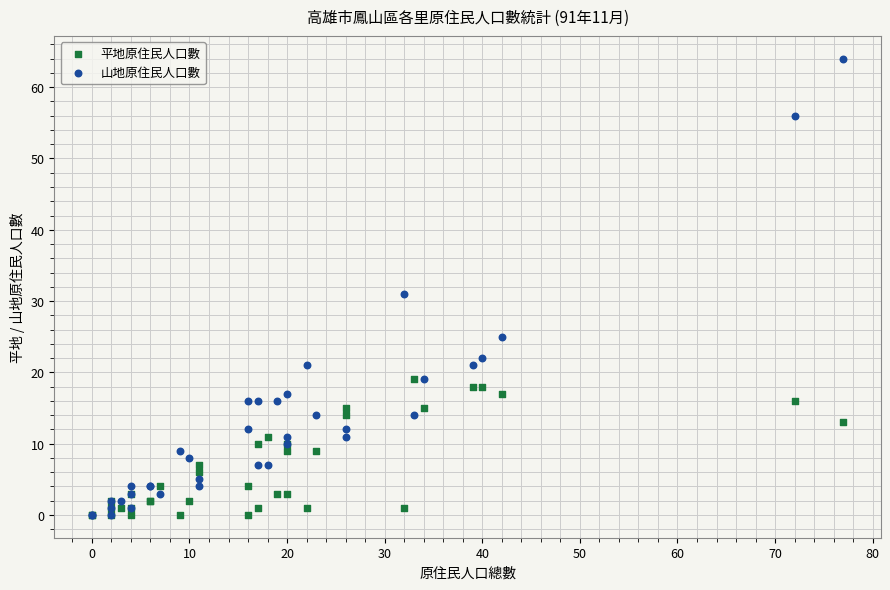

In the 山地原住民人口數 series, what Y value is closest to 32?

31